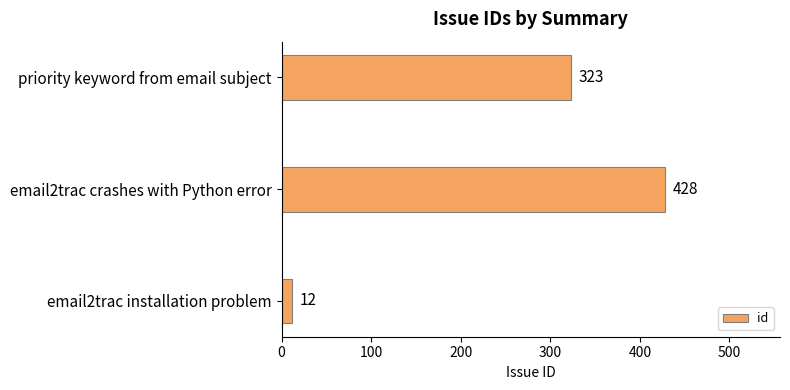

How many data points are less than 323?

1